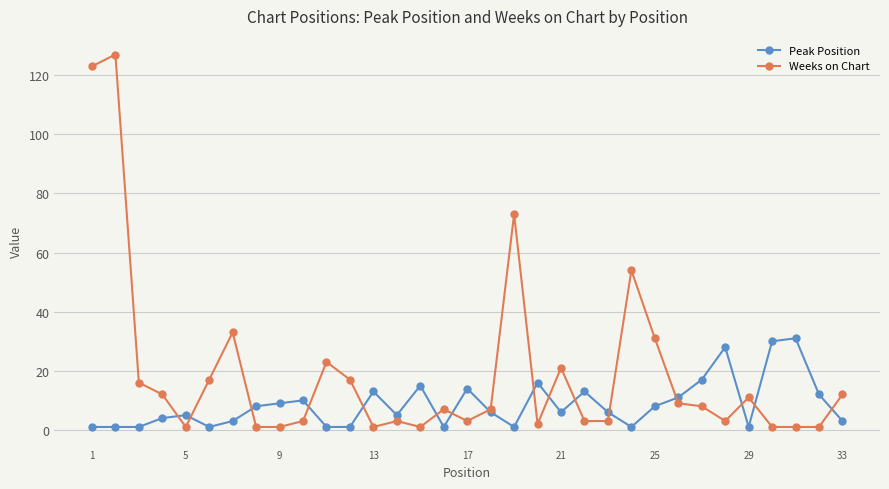

Reading left to right, transcribe all the data shown in this chart.

Peak Position: 1	1	1	4	5	1	3	8	9	10	1	1	13	5	15	1	14	6	1	16	6	13	6	1	8	11	17	28	1	30	31	12	3
Weeks on Chart: 123	127	16	12	1	17	33	1	1	3	23	17	1	3	1	7	3	7	73	2	21	3	3	54	31	9	8	3	11	1	1	1	12